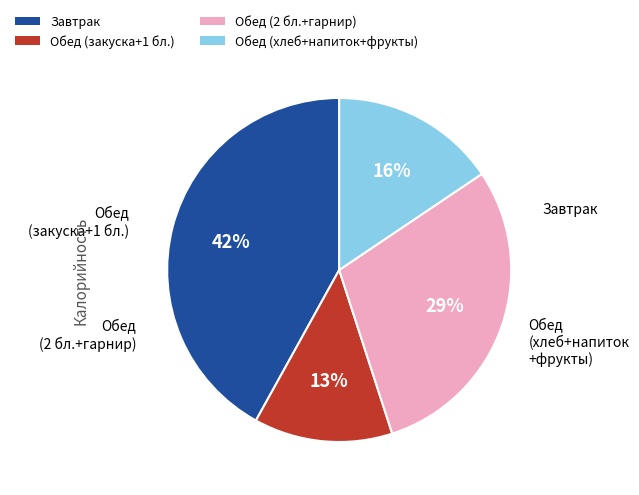

To the nearest percent, what is the average slice percentage?

25%